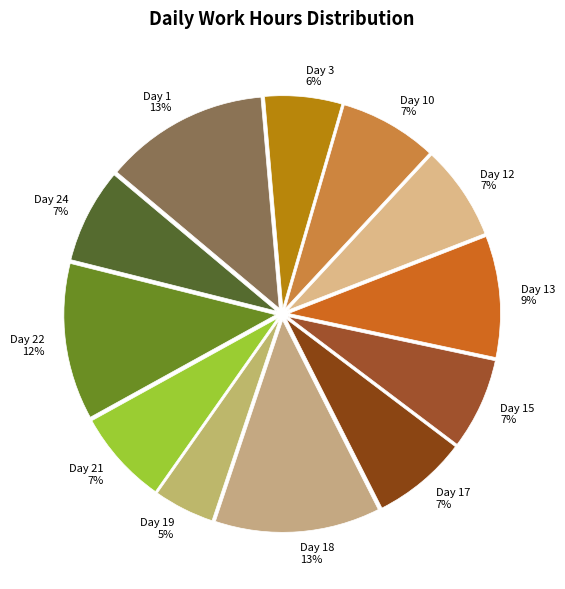

Do Day 12 and Day 13 together represent more than half of the pie?

No